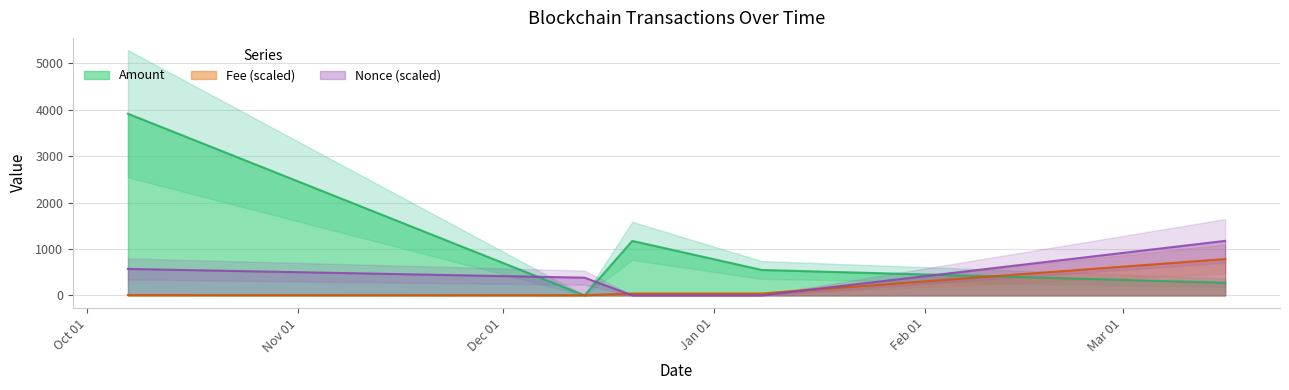

Which series has the largest range (max minus min)?

Amount